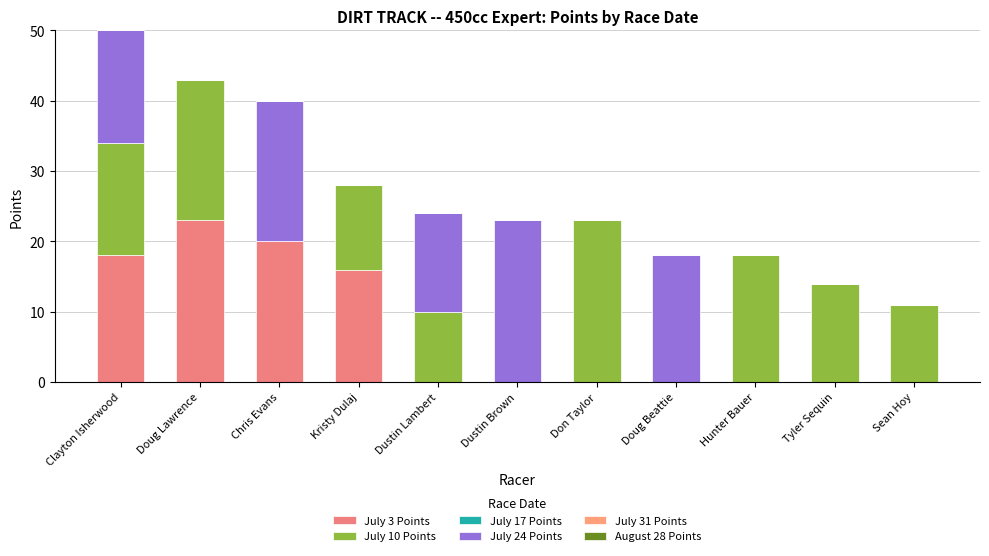

Does the chart contain stacked bars?

Yes